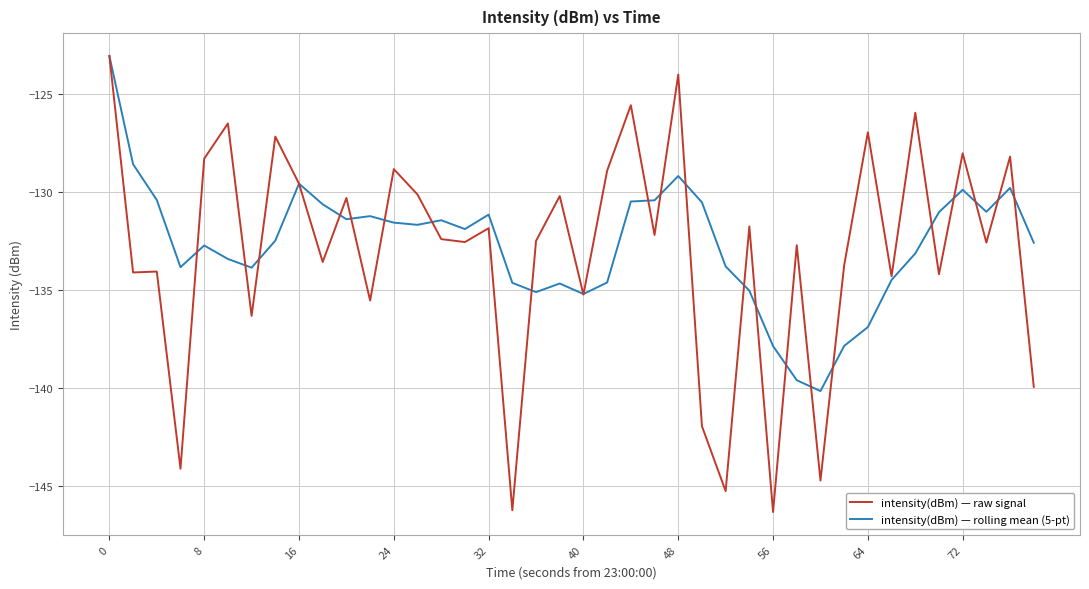

What is the average value of the intensity(dBm) — rolling mean (5-pt) series?

-132.7